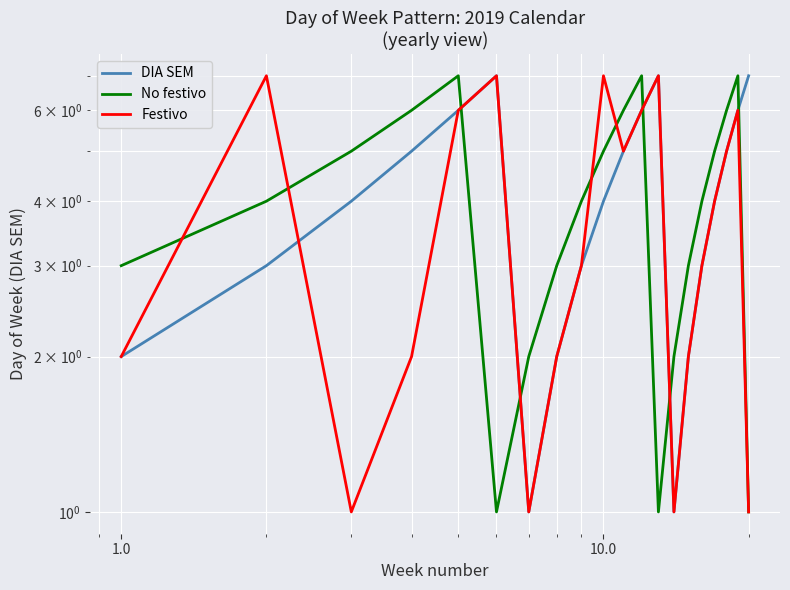

List the series in order of their peak value, lowest first.

DIA SEM, No festivo, Festivo